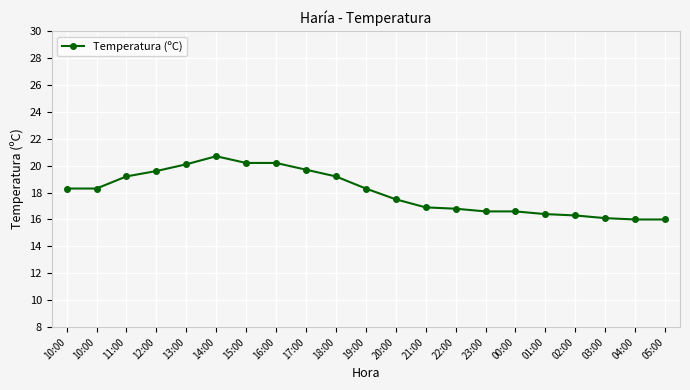

What is the maximum value shown in the chart?

20.7